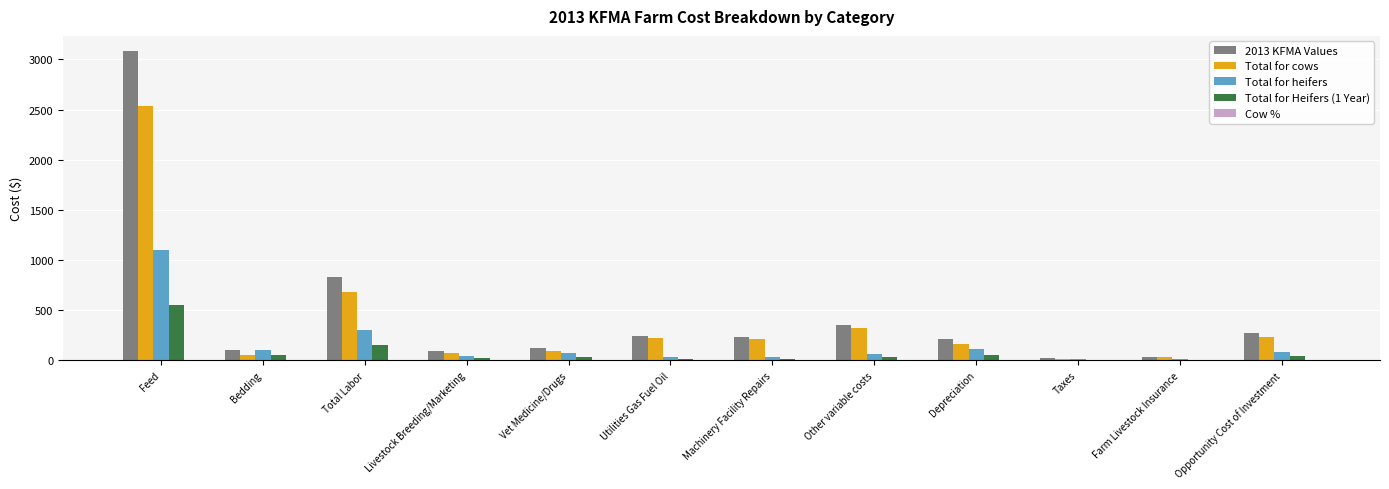

Is it true that Total for cows equals 160.0 at Depreciation?

True